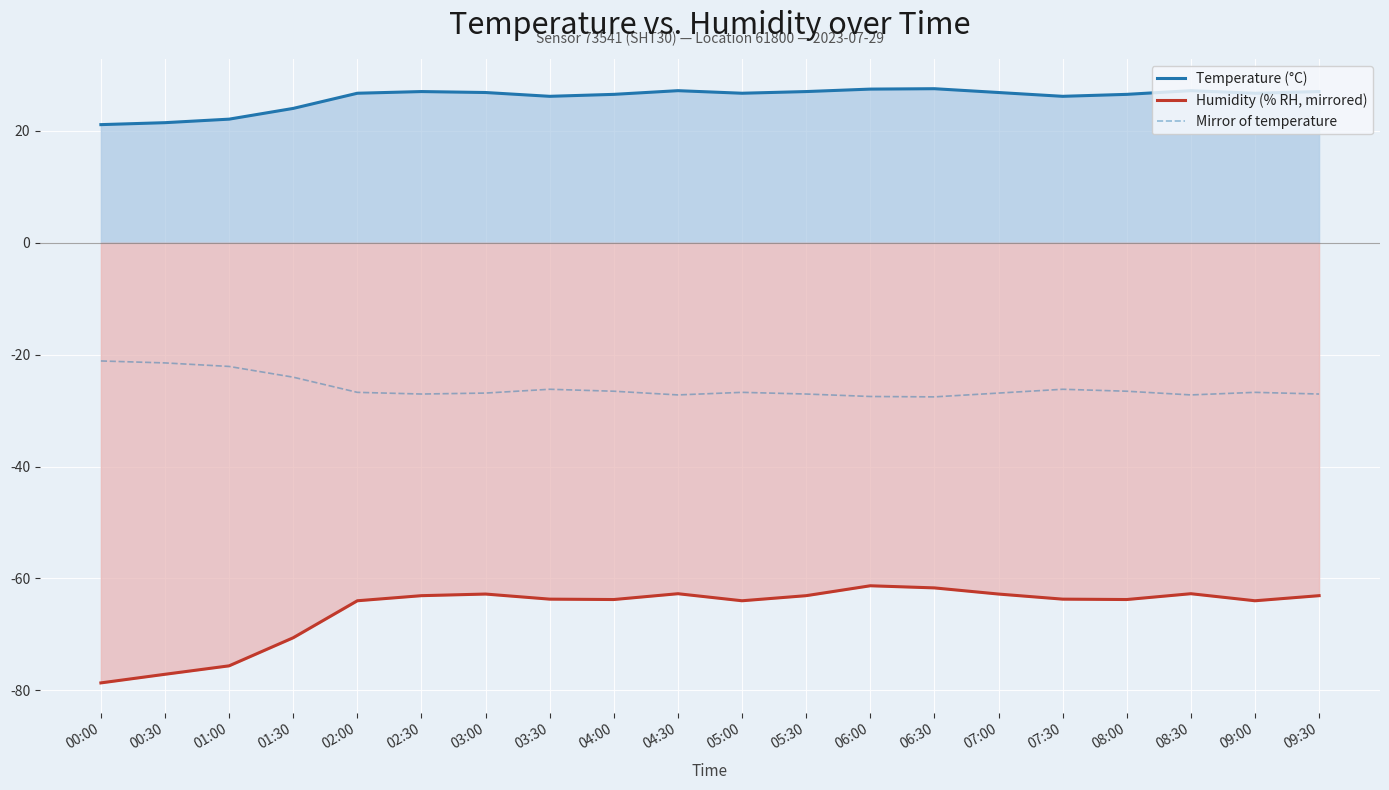

What is the approximate value of Humidity (% RH, mirrored) at 06:30?

-61.7